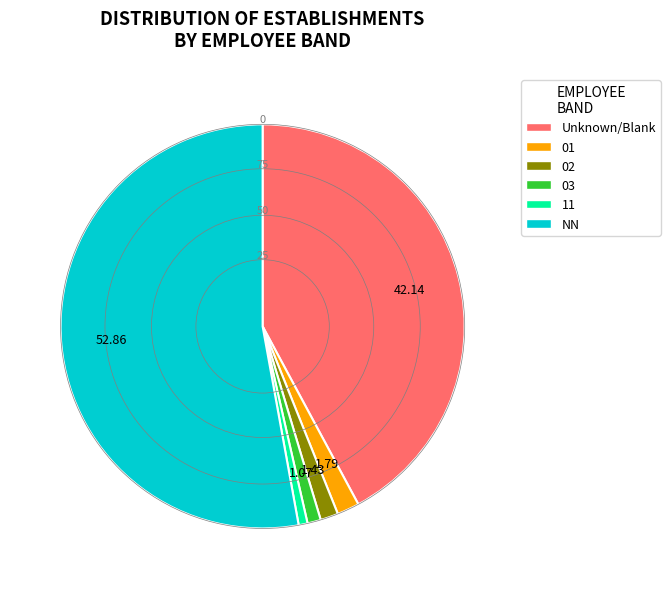

Is there a majority slice in this chart?

Yes